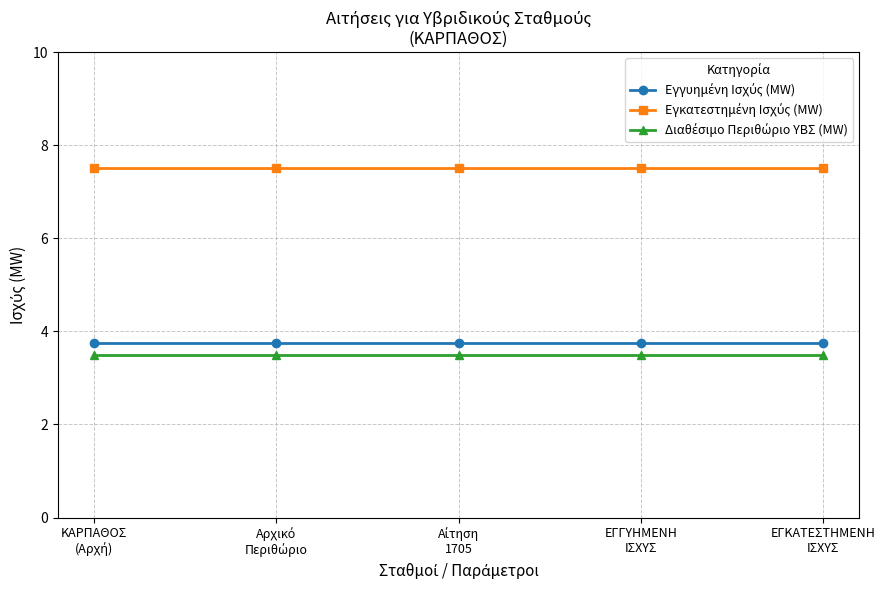

At how many categories does at least one series exceed 3?

5